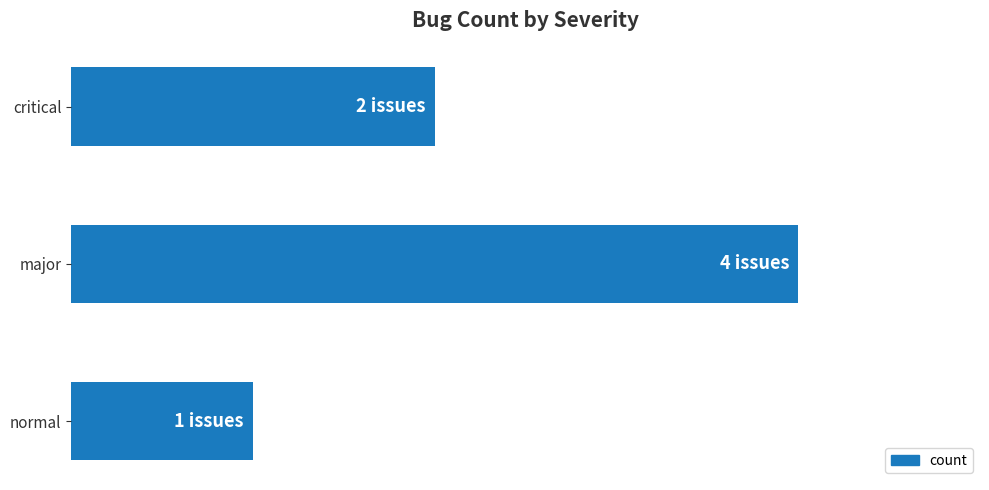

How many values are between 1 and 4?

3